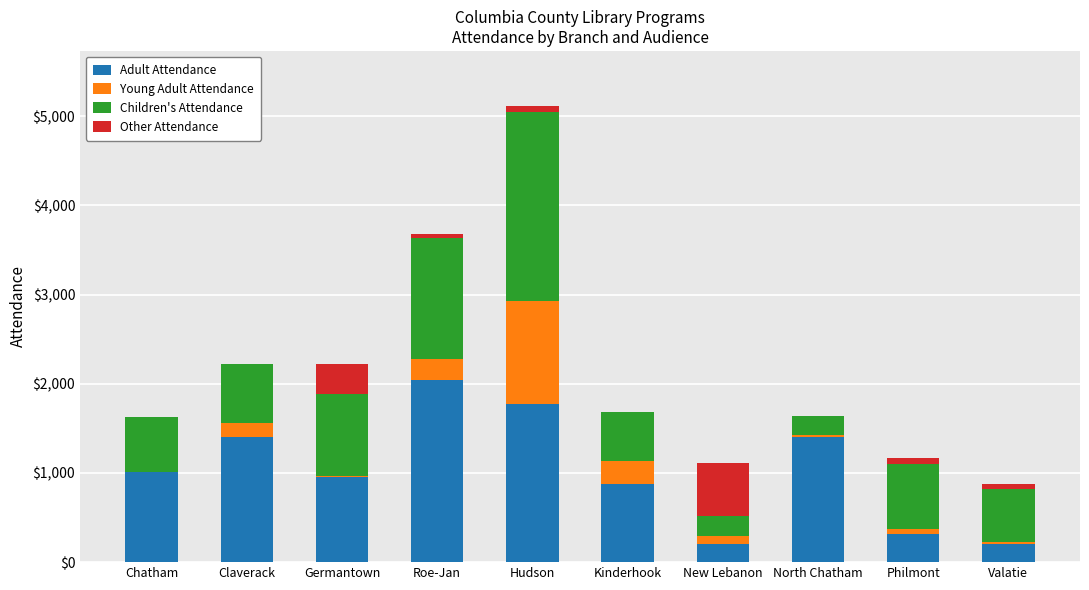

The value of Adult Attendance at Valatie is 200. True or false?

True